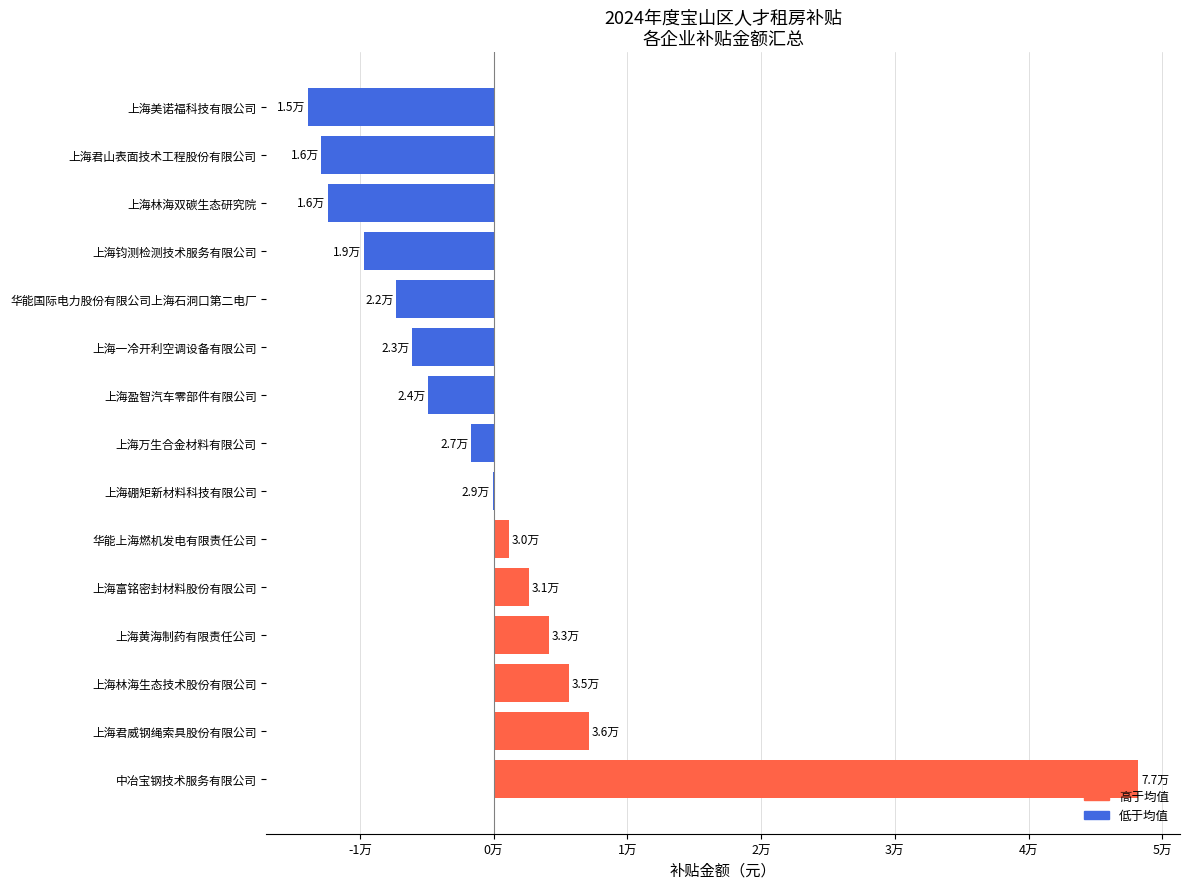

What is the maximum value shown in the chart?

48220